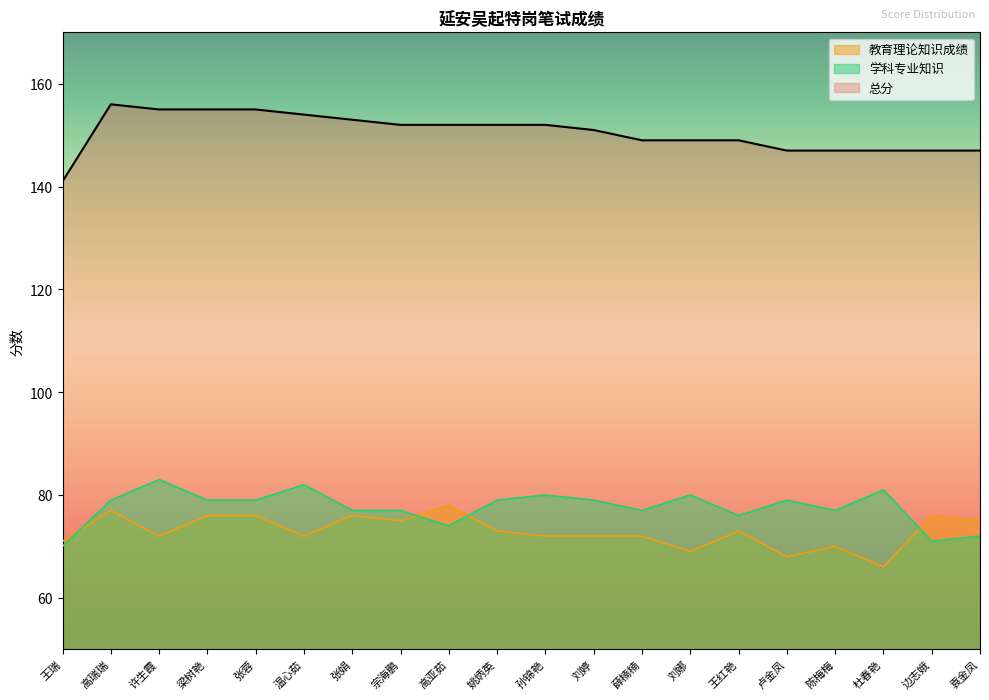

What is the difference between the highest and lowest values at 边志娥?

76